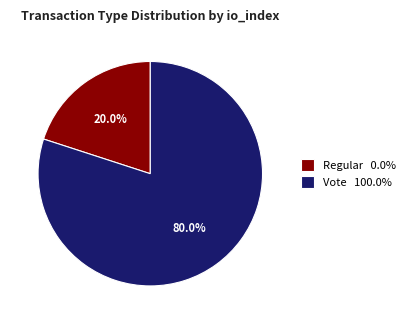

Rank the categories by value from lowest to highest.

Regular 0.0%, Vote 100.0%